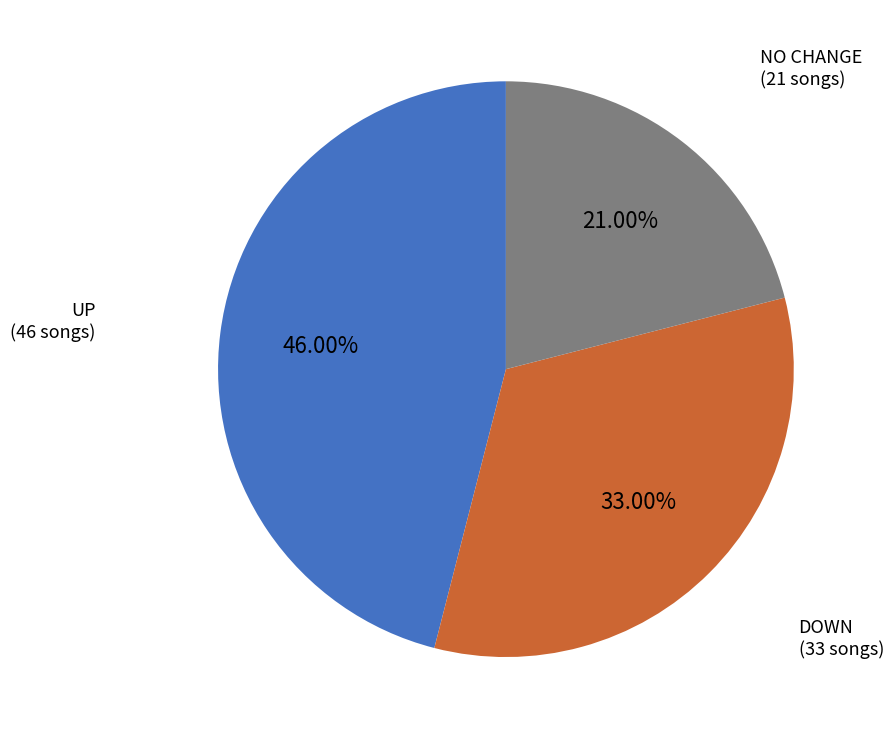

Is there any slice that represents more than half of the pie?

No